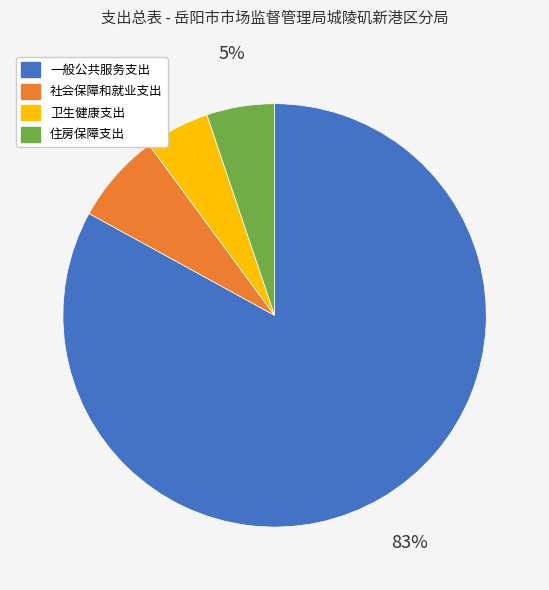

To the nearest percent, what portion does 住房保障支出 represent?

5%